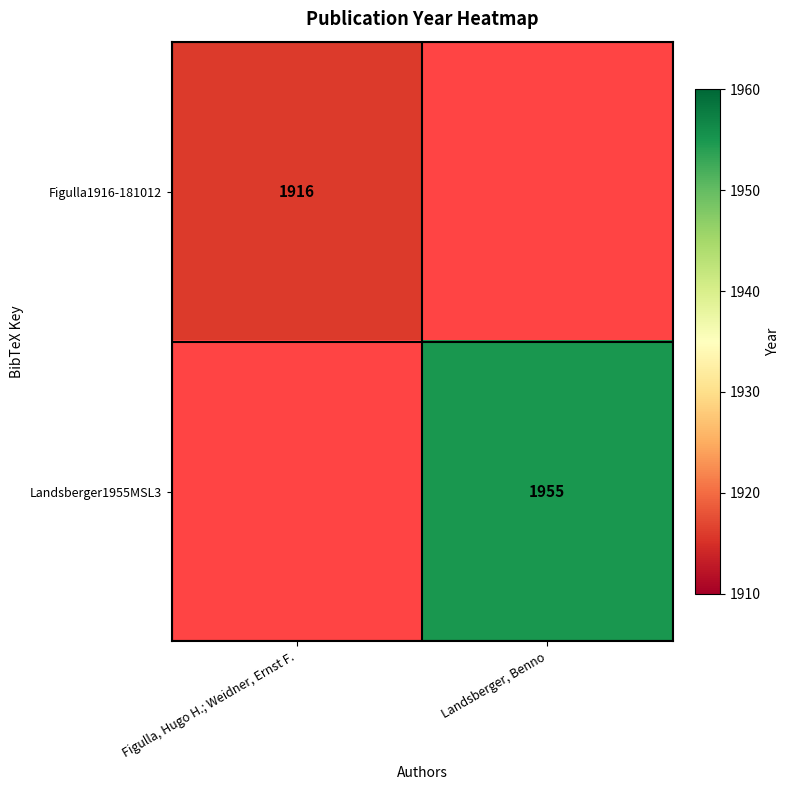

How many categories are shown in the chart?

2